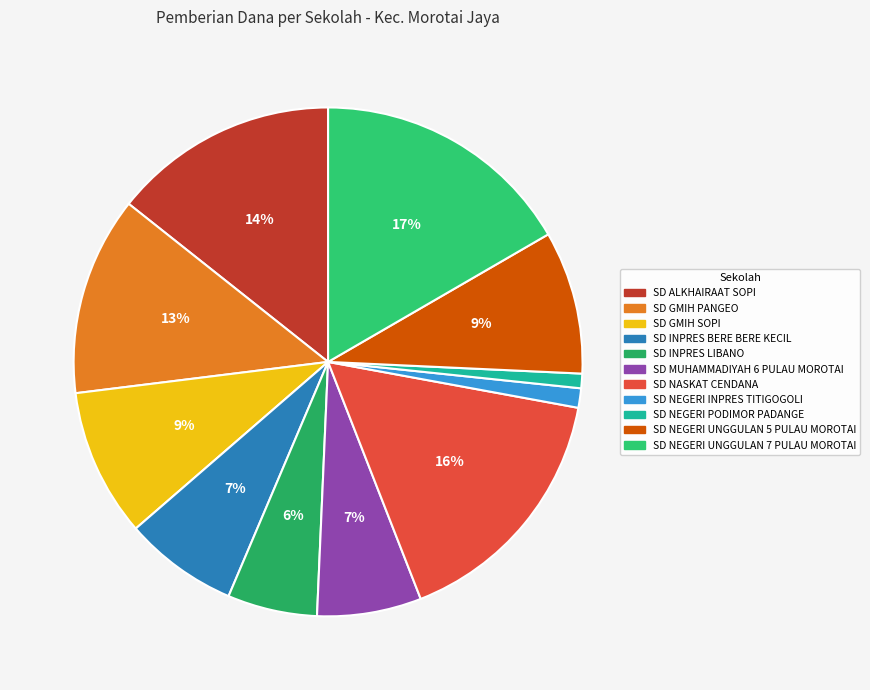

Is SD MUHAMMADIYAH 6 PULAU MOROTAI the majority of the pie?

No